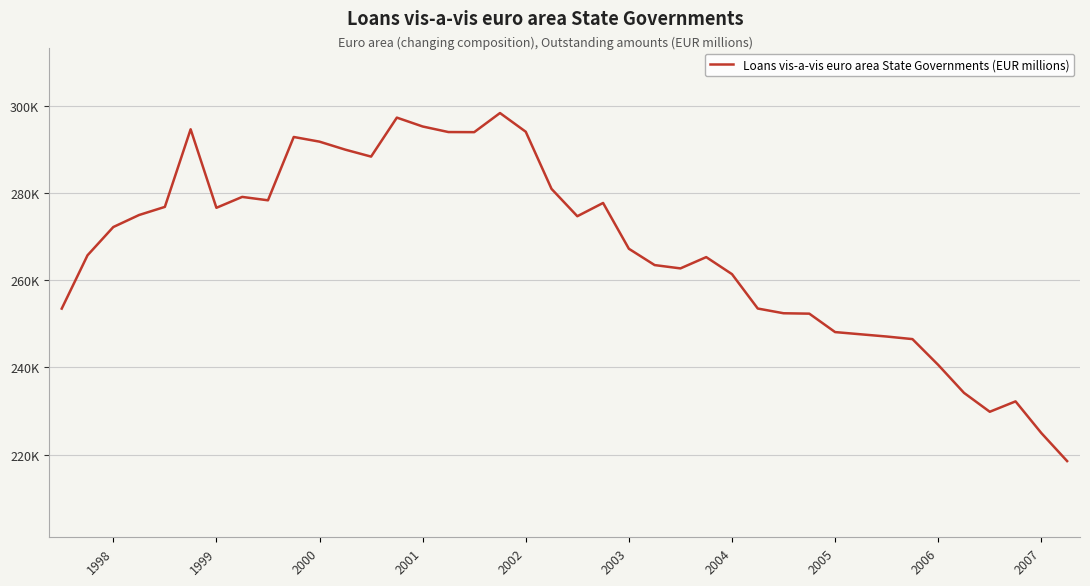

Does the chart display data point markers on the line(s)?

No